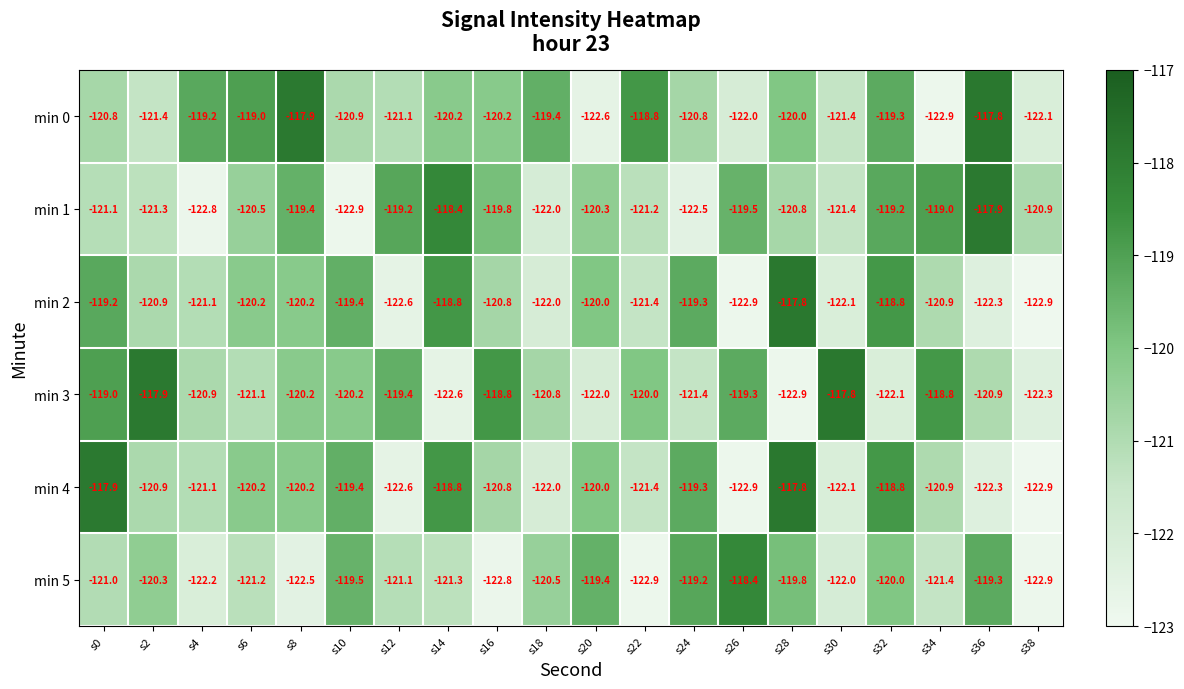

What is the highest value of the min 3 series?

-117.8